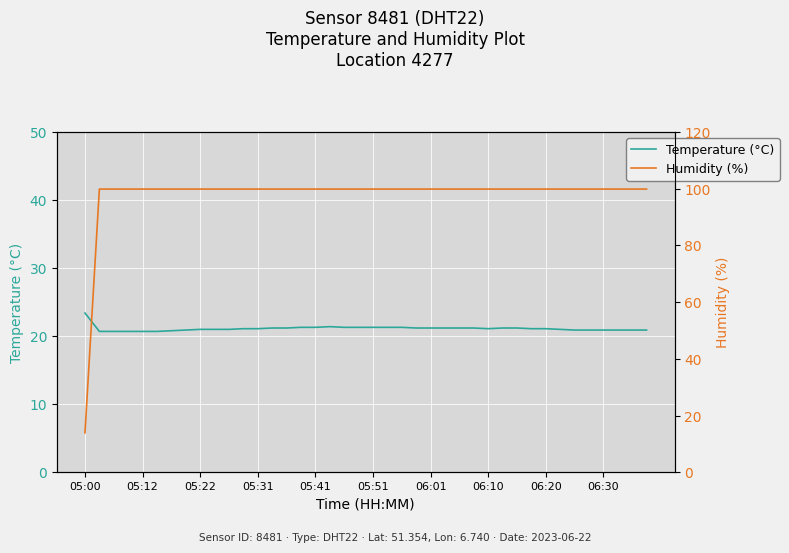

What are all the series names shown in the legend?

Temperature (°C), Humidity (%)